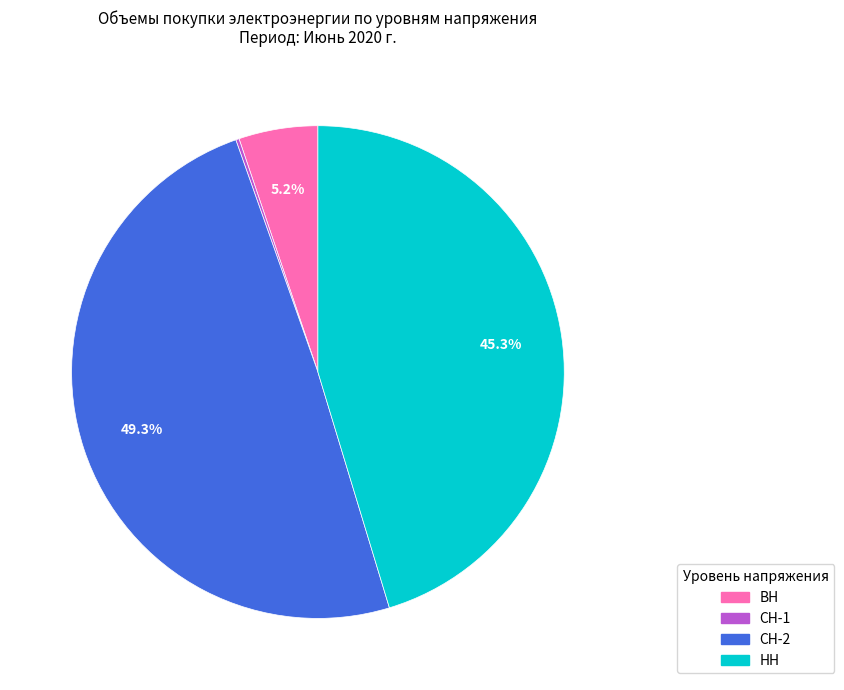

To the nearest percent, what is the average slice percentage?

25%